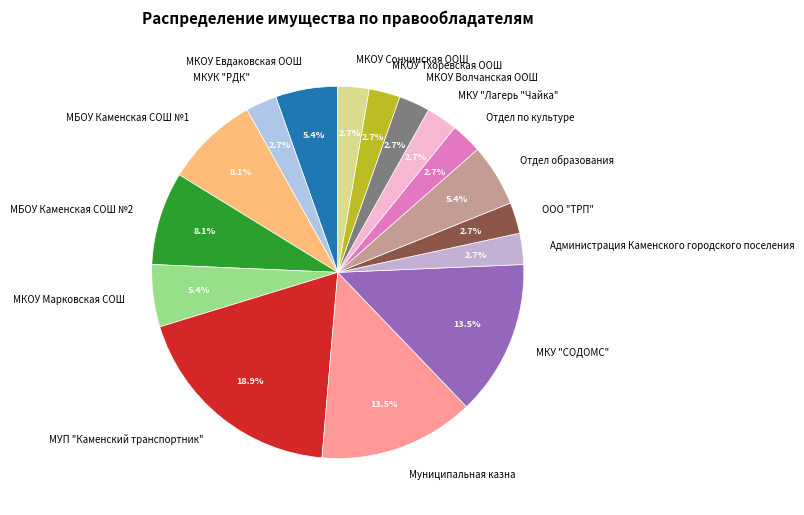

Is МУП "Каменский транспортник" the majority of the pie?

No